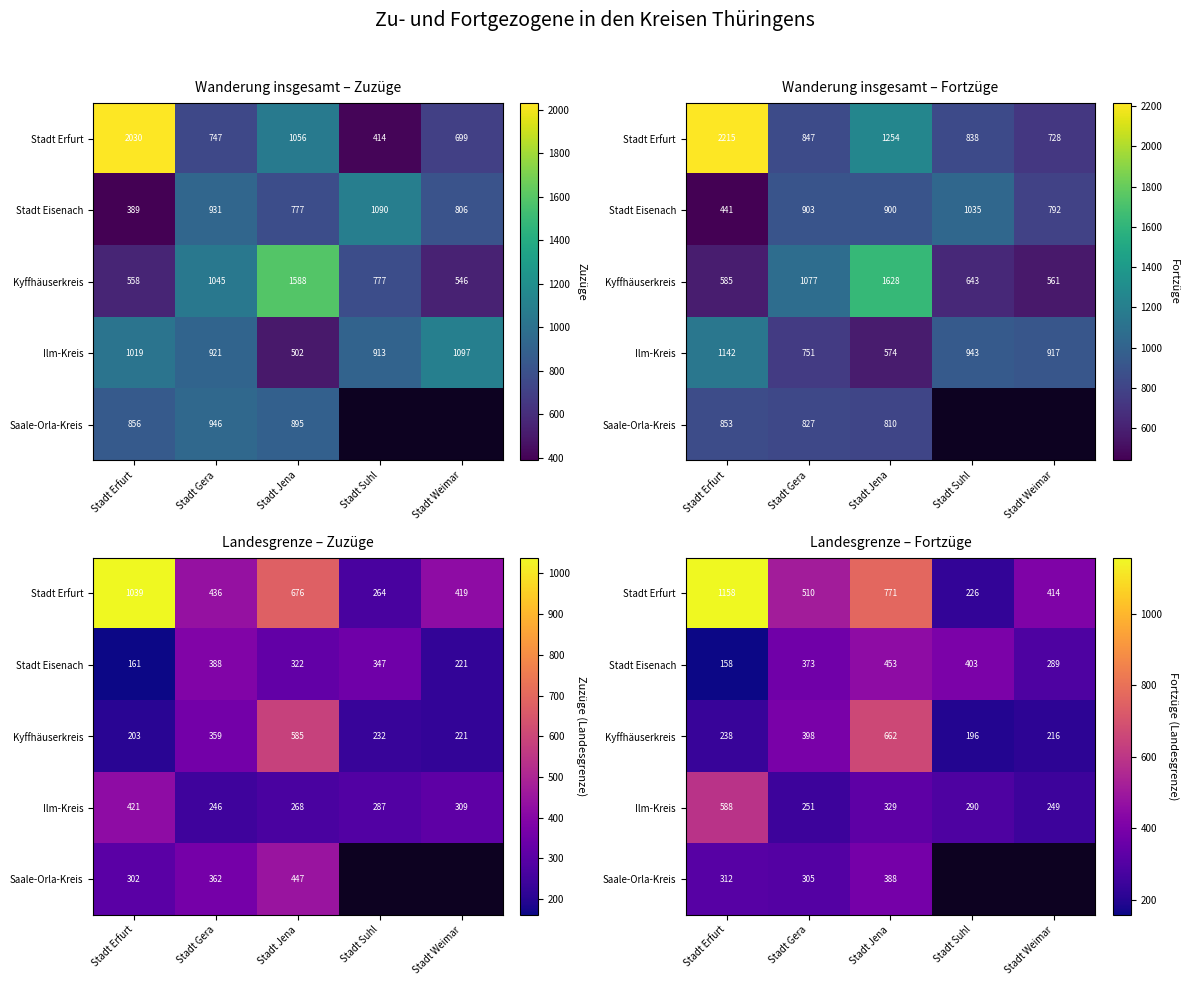

At which category is the sum across all series the highest?

Stadt Jena